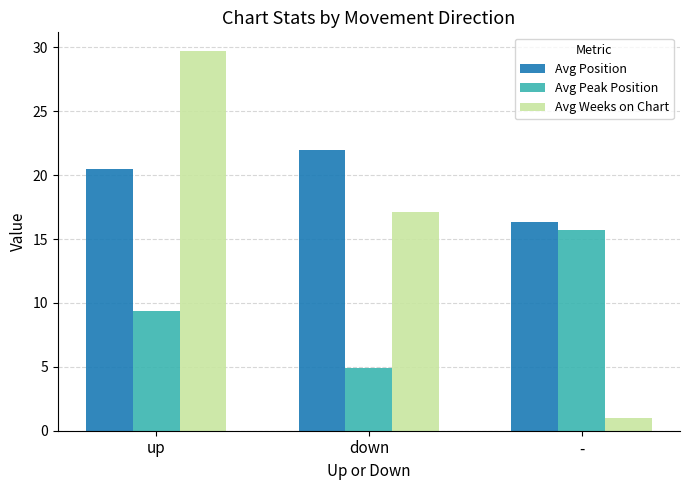

How many data points in Avg Weeks on Chart are less than 17?

1